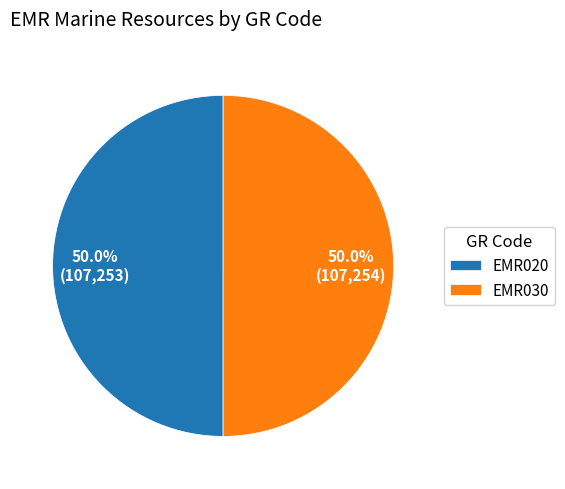

Is the sum of EMR030 and EMR020 greater than half?

Yes